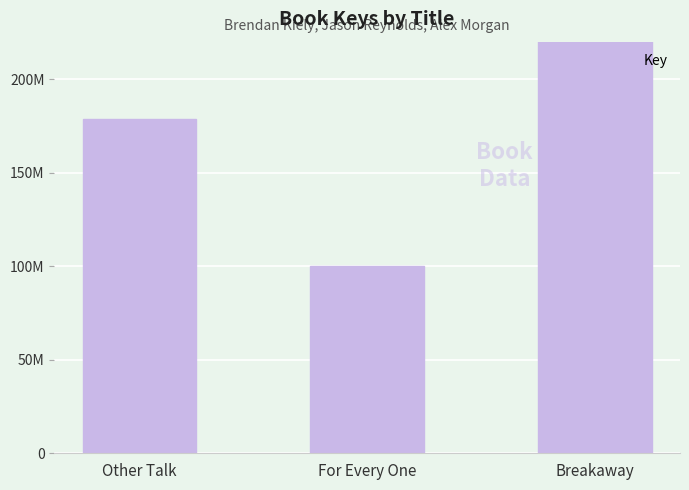

What is the label of the 1st bar from the left?

Other Talk